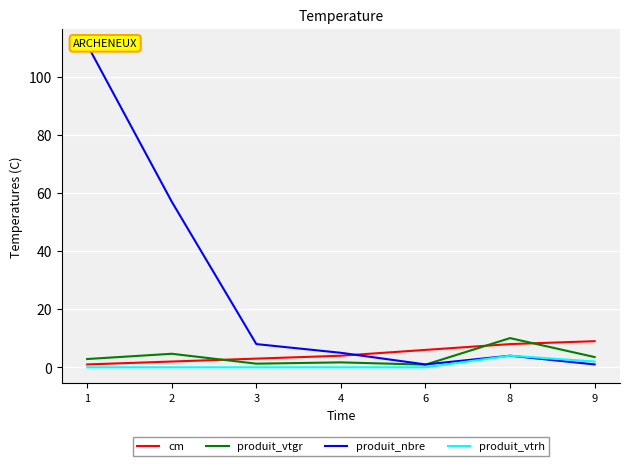

How many series are shown in this chart?

4